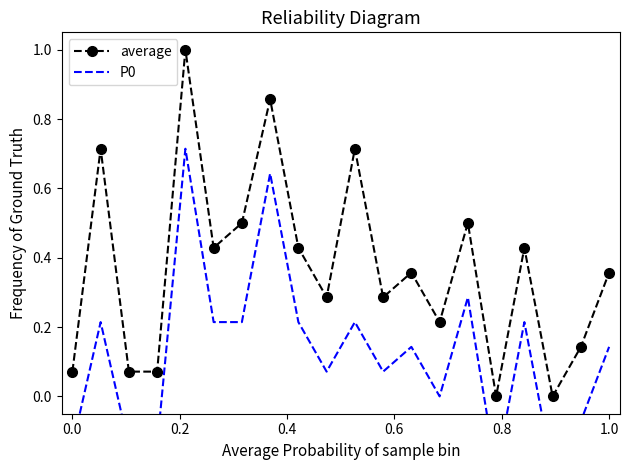

Which series has the widest spread of values?

average